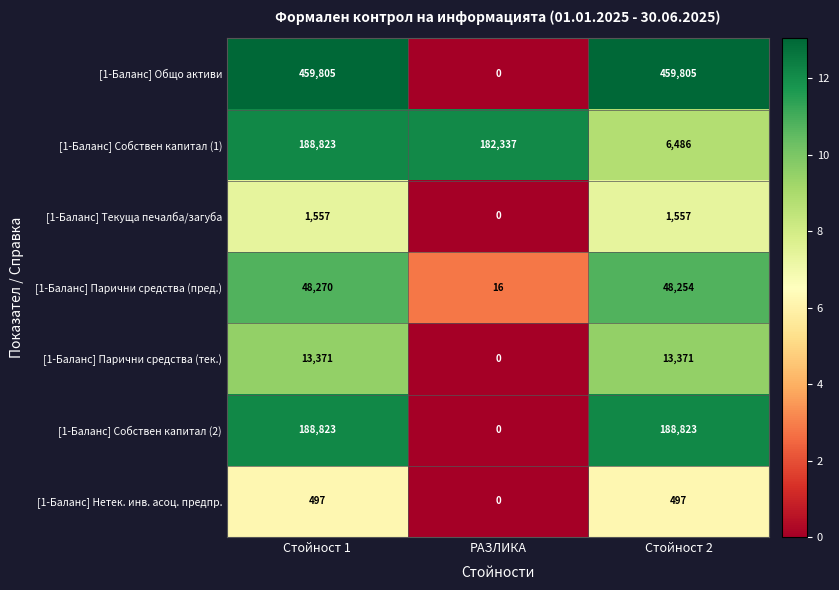

How many [1-Баланс] Текуща печалба/загуба values are between 0 and 1557?

3